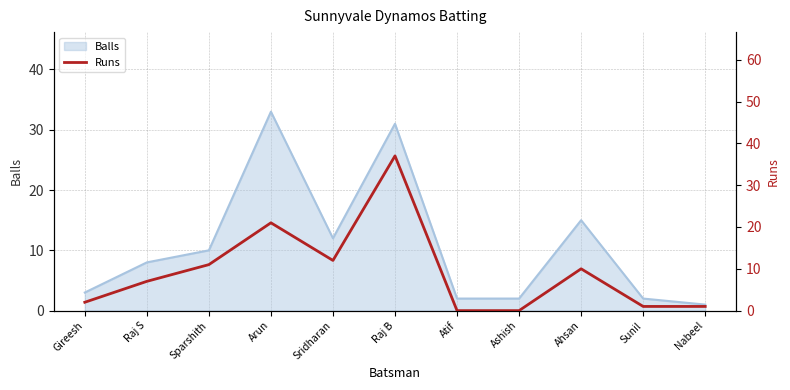

What is the greatest value displayed?

37